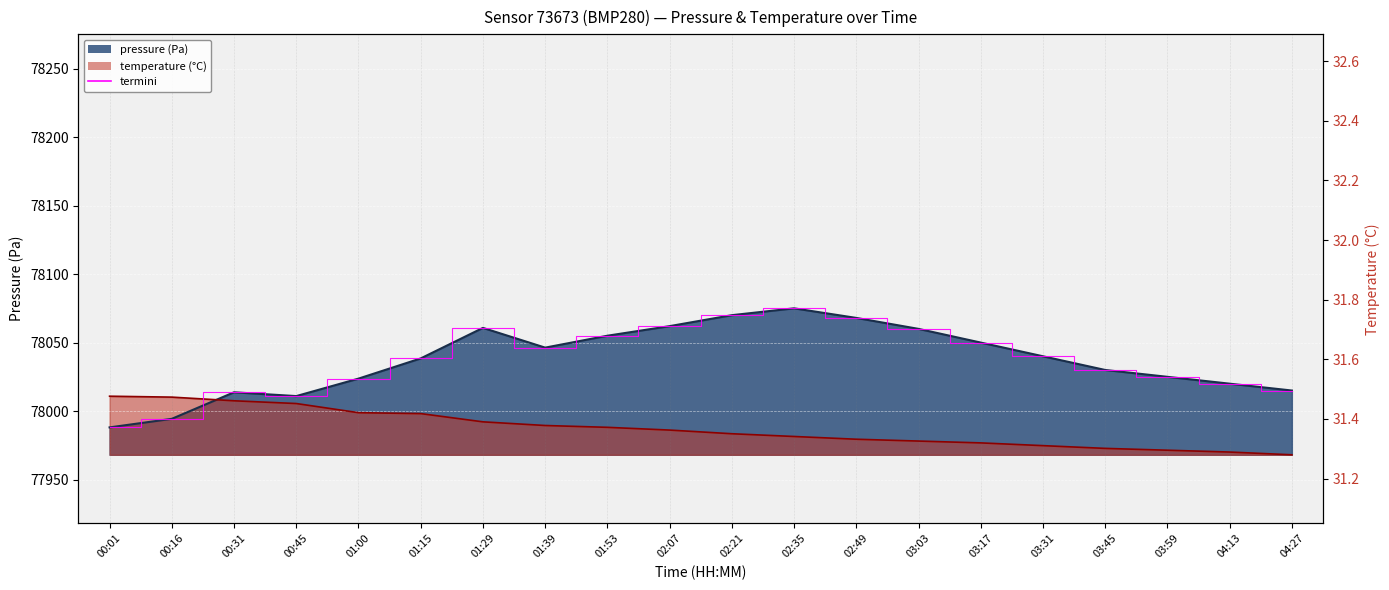

Count the number of values greater than 78040.

9